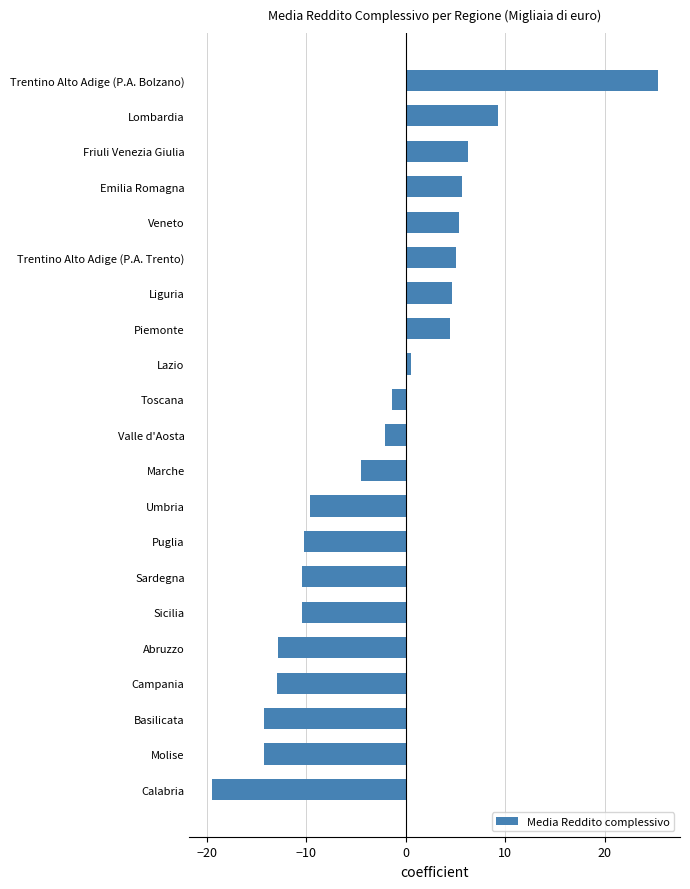

Is it true that the value at Abruzzo is -12.8?

True